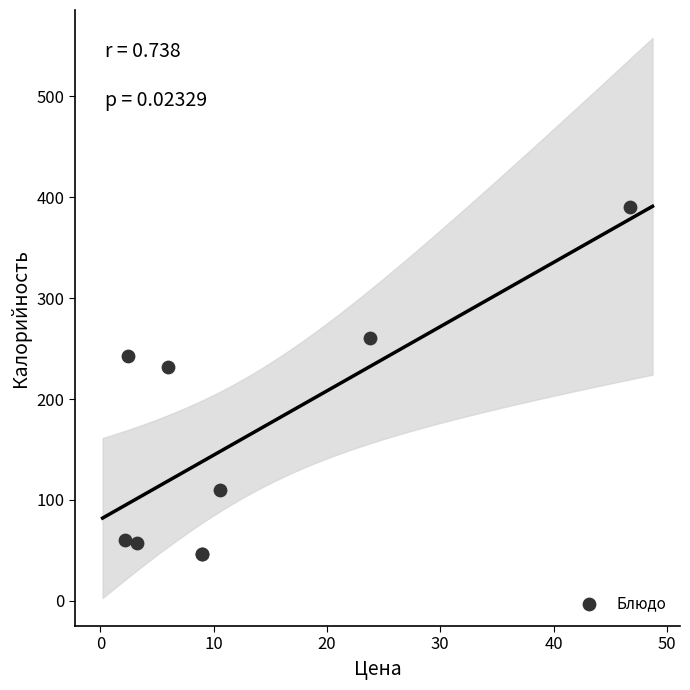

What Y value in the scatter plot is closest to 218?

232